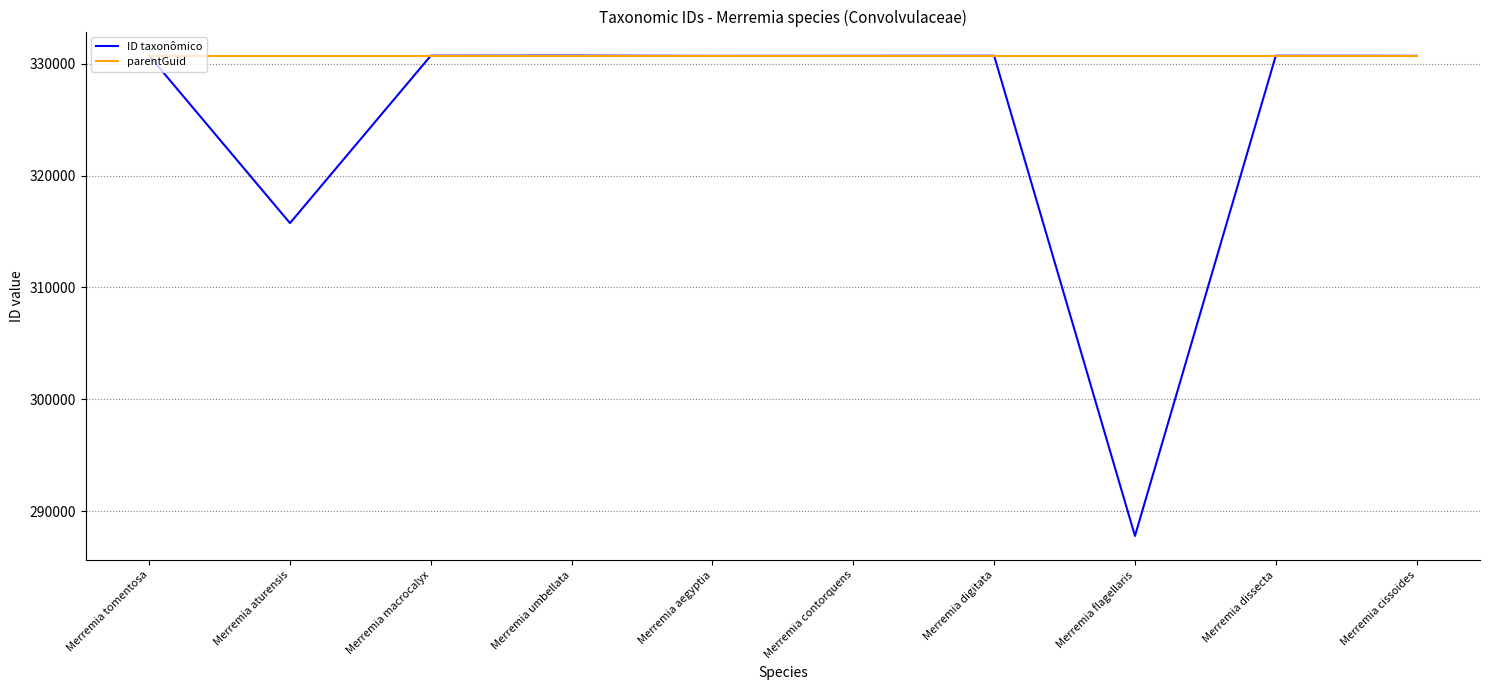

What is the maximum value shown in the chart?

330734